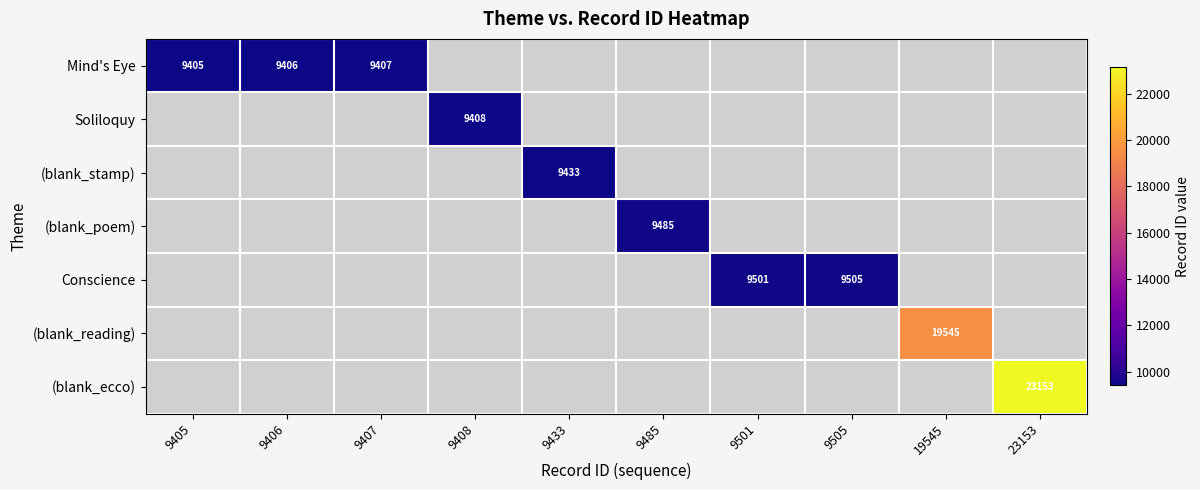

Is it true that Soliloquy equals 12307 at 9408?

False